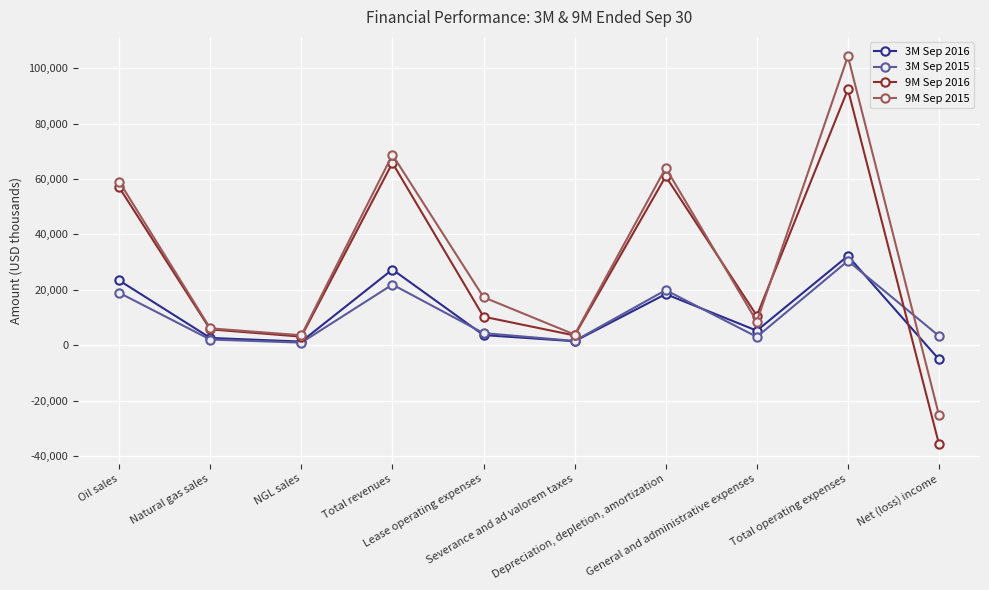

What is the label of the 8th point from the left?

General and administrative expenses